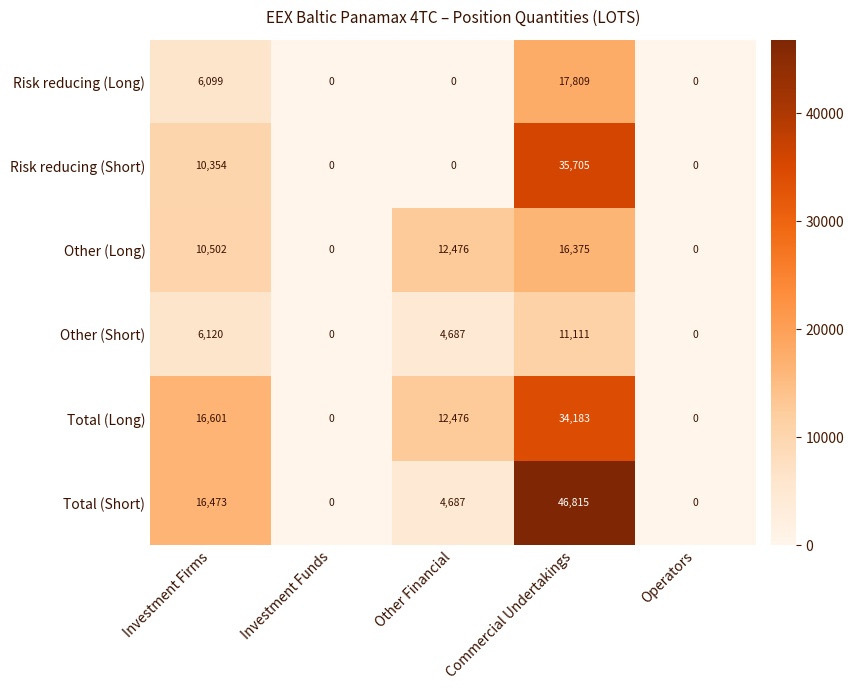

Which series changed the most between Investment Funds and Commercial Undertakings?

Total (Short)